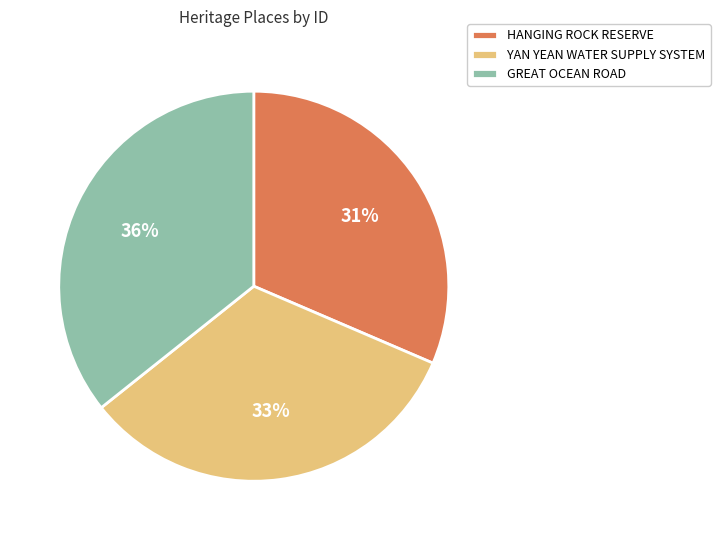

Combined, do HANGING ROCK RESERVE and YAN YEAN WATER SUPPLY SYSTEM account for over 50%?

Yes